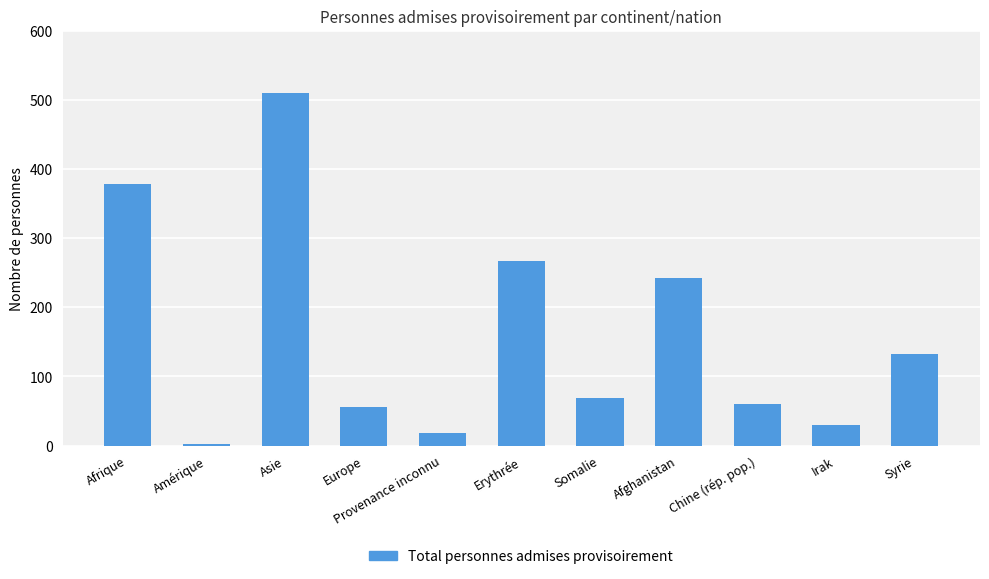

What is the approximate value at Erythrée?

267